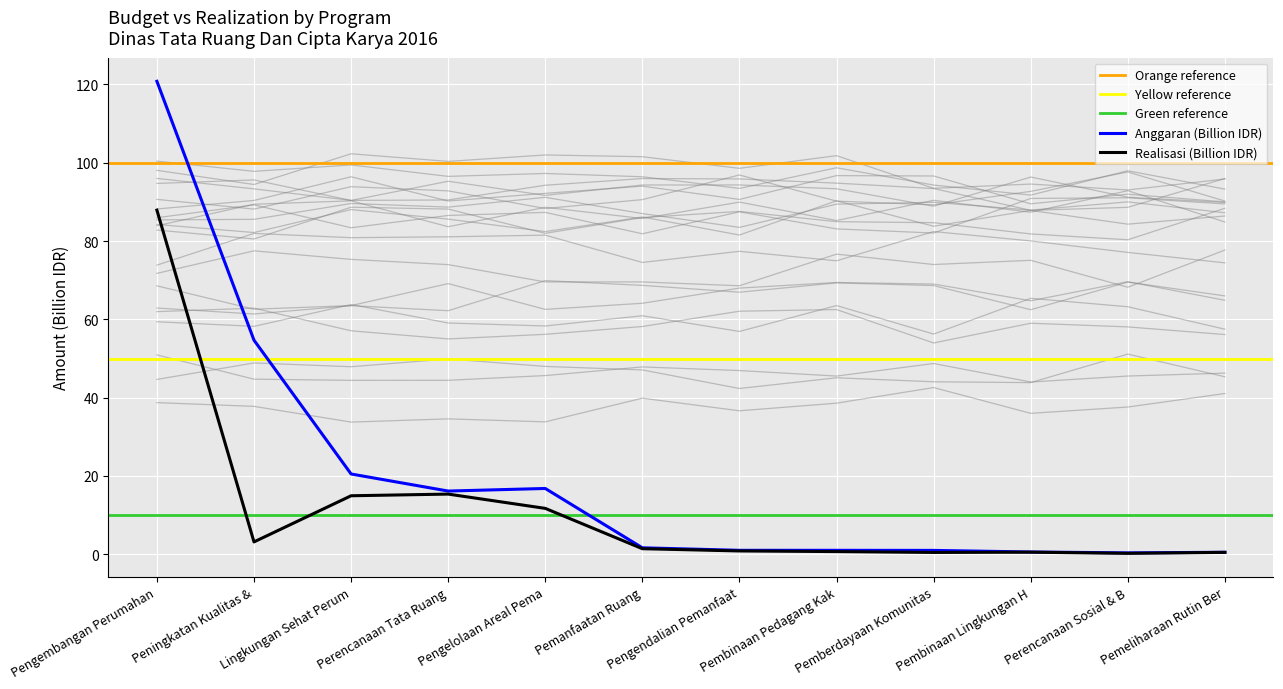

True or false: Realisasi (M) has a value of 0.3 at Pemberdayaan Komunitas.

False